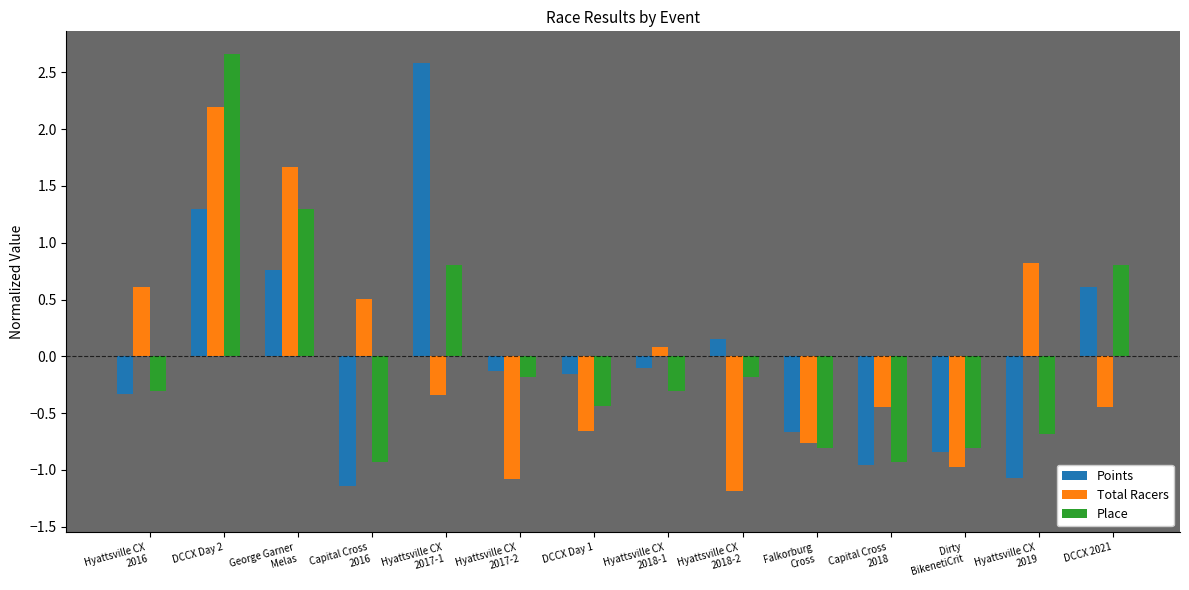

At which label does Points first exceed 0?

DCCX Day 2